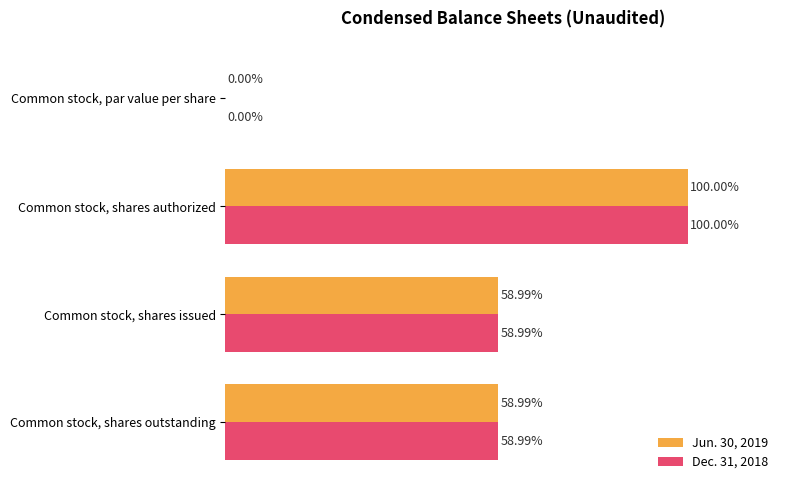

Is the value of Jun. 30, 2019 at Common stock, par value per share greater than the value of Dec. 31, 2018 at Common stock, shares issued?

No